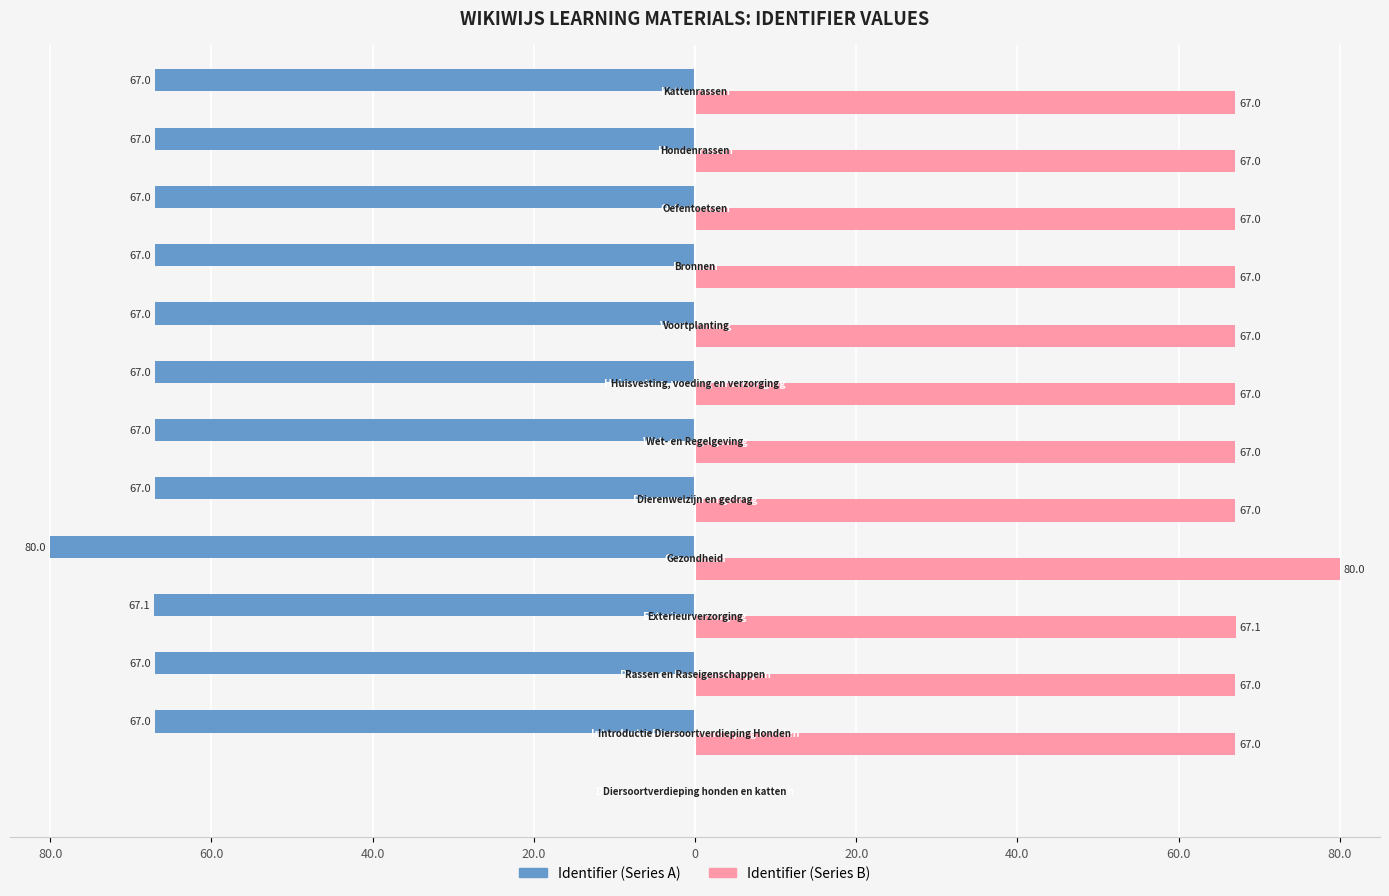

What are all the series names shown in the legend?

Identifier (Series A), Identifier (Series B)